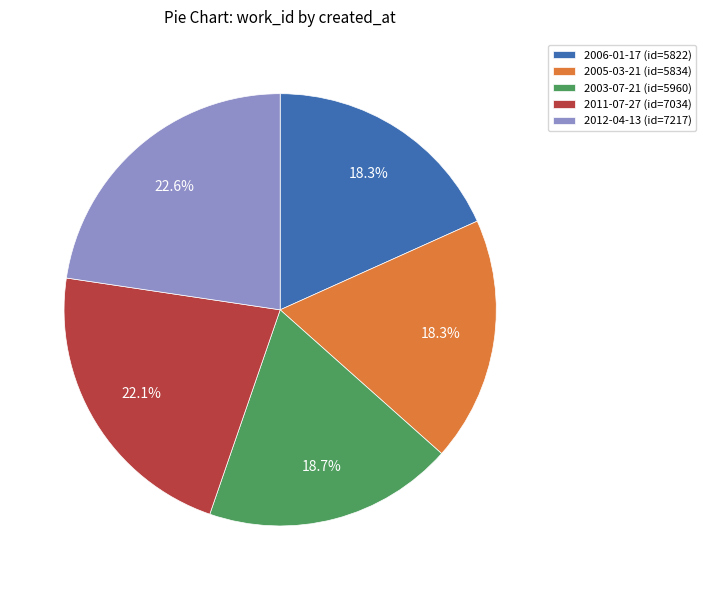

The 2003-07-21 slice represents 5% of the pie. True or false?

False